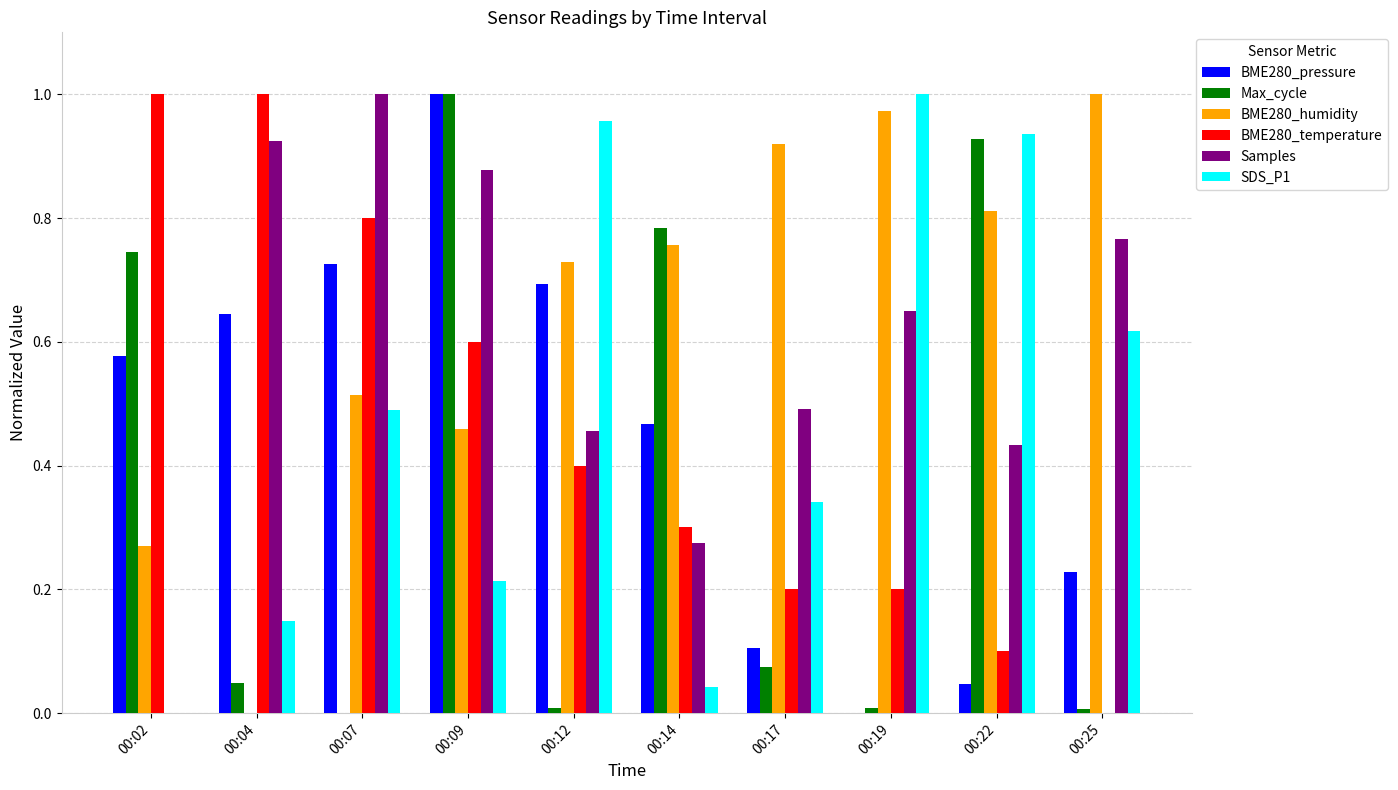

True or false: BME280_humidity has a value of 0.7 at 00:12.

True